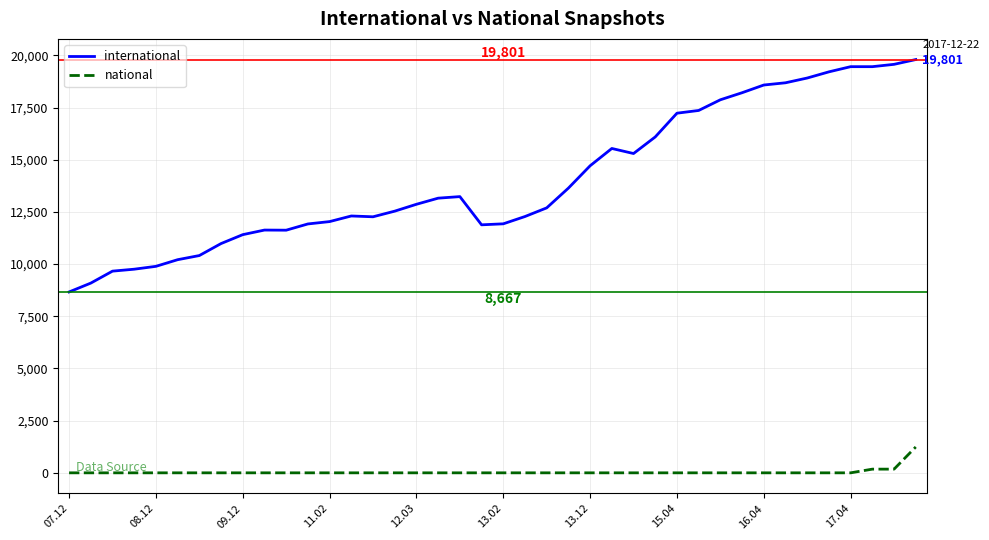

Which series has the widest spread of values?

international